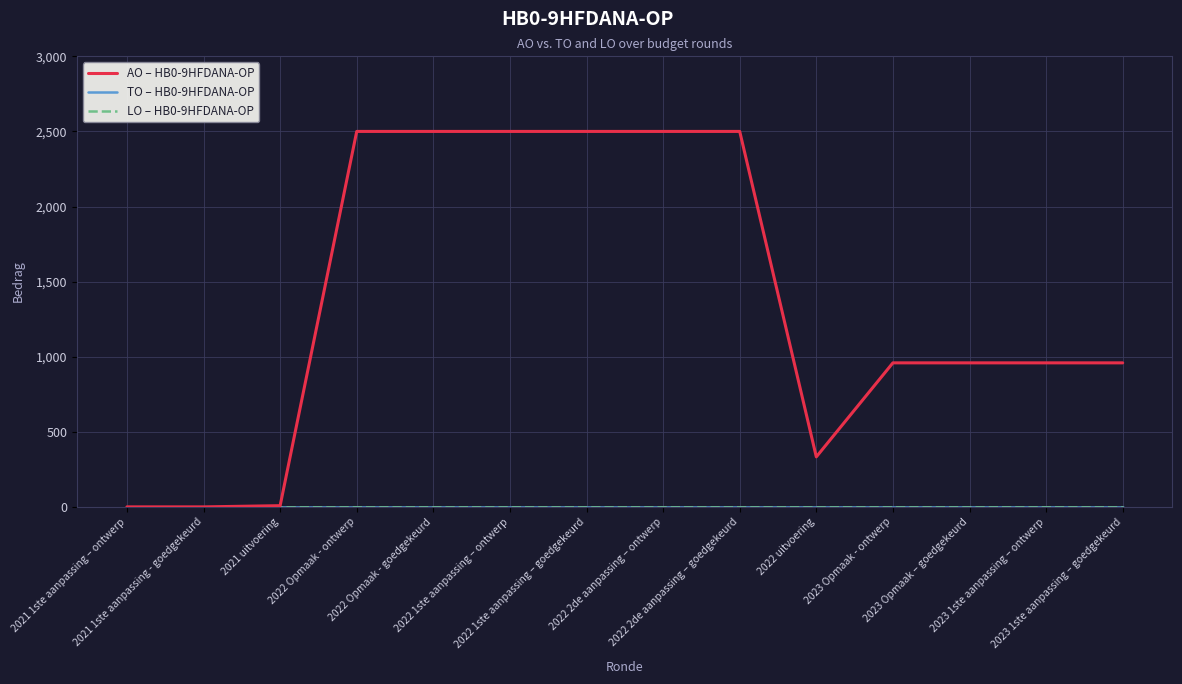

At how many categories does at least one series exceed 1302?

6